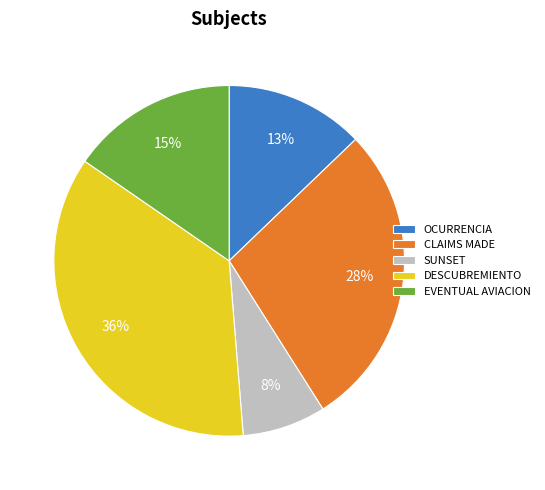

To the nearest percent, what is the average slice percentage?

20%